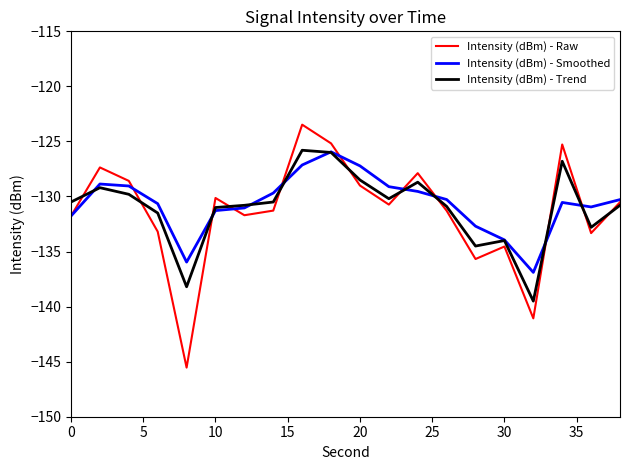

Which series has the largest range (max minus min)?

Intensity (dBm) - Raw